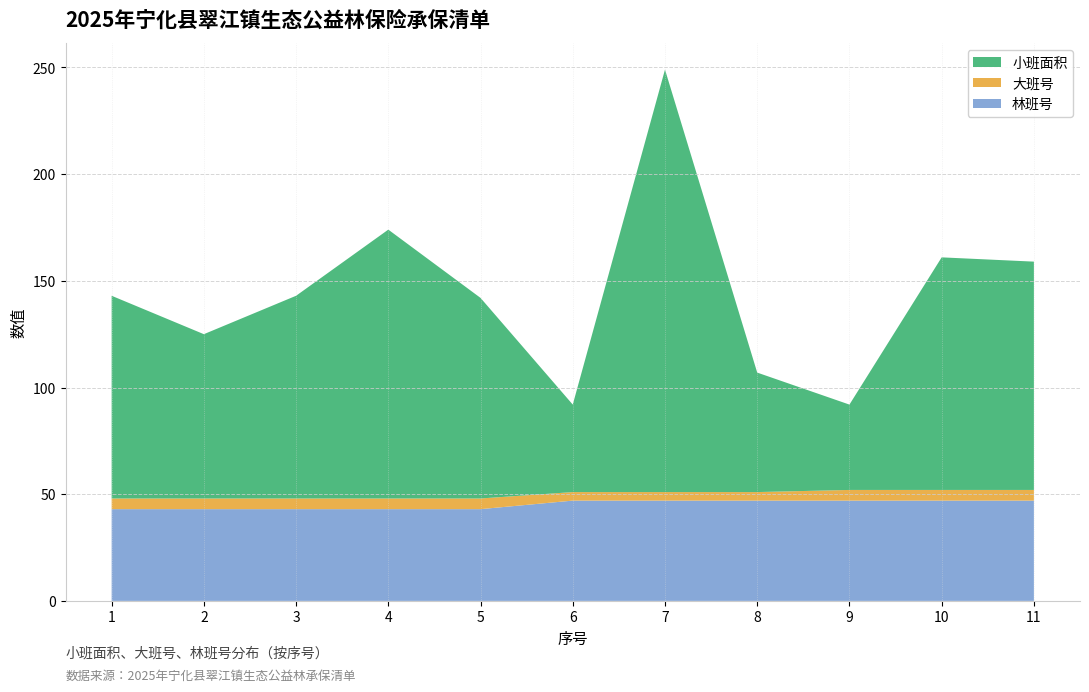

Reading right to left, list all the values displayed in this chart.

小班面积: 11=107	10=109	9=40	8=56	7=198	6=41	5=94	4=126	3=95	2=77	1=95
大班号: 11=5	10=5	9=5	8=4	7=4	6=4	5=5	4=5	3=5	2=5	1=5
林班号: 11=47	10=47	9=47	8=47	7=47	6=47	5=43	4=43	3=43	2=43	1=43